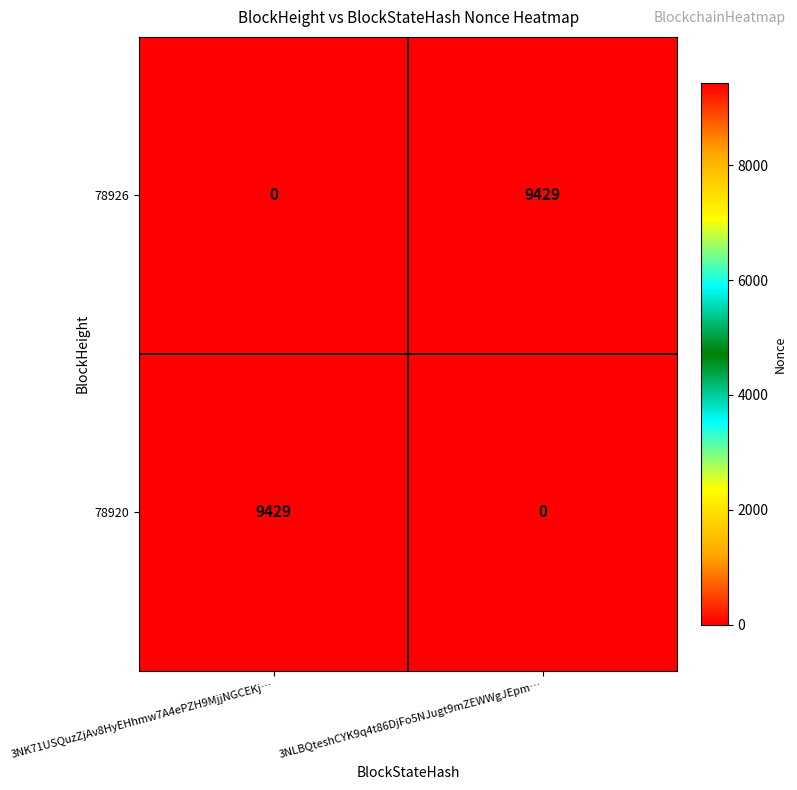

Reading left to right, list all the values displayed in this chart.

78926: 3NK71USQuzZjAv8HyEHhmw7A4ePZH9MjjNGCEKj…=0	3NLBQteshCYK9q4t86DjFo5NJugt9mZEWWgJEpm…=9429
78920: 3NK71USQuzZjAv8HyEHhmw7A4ePZH9MjjNGCEKj…=9429	3NLBQteshCYK9q4t86DjFo5NJugt9mZEWWgJEpm…=0